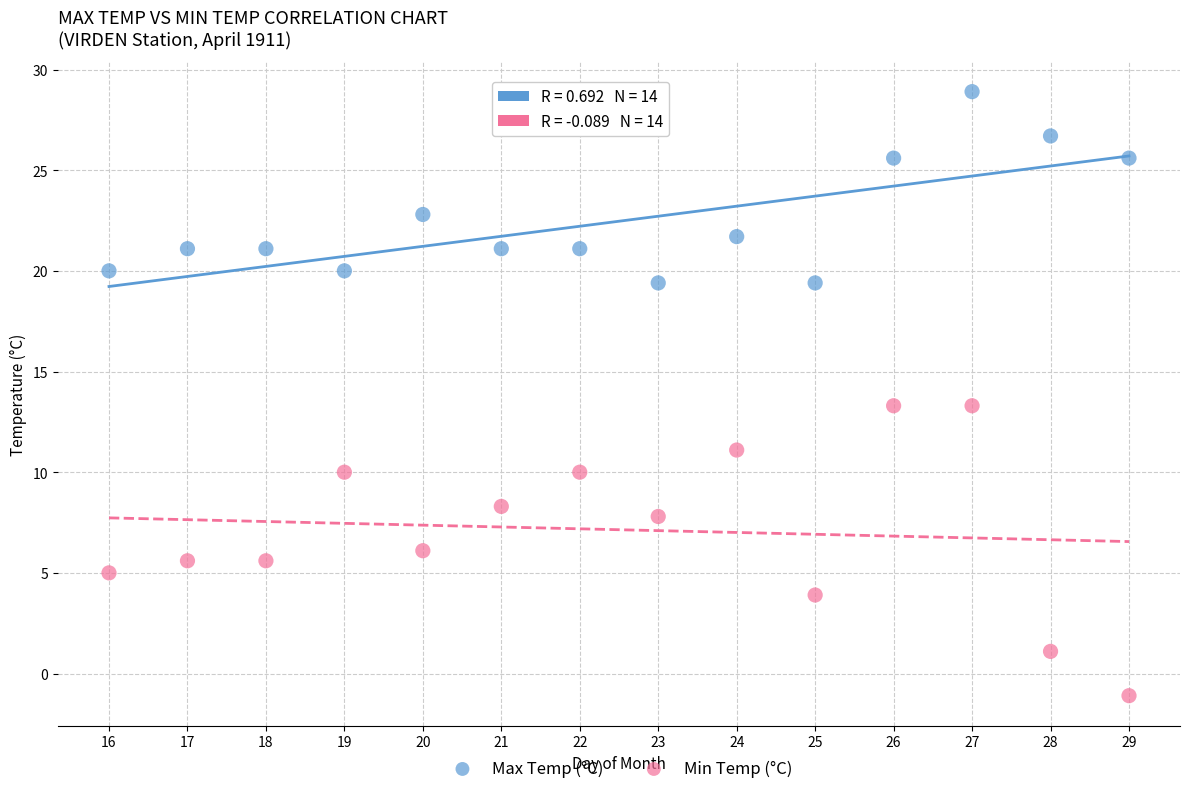

In the Max Temp (°C) series, what Y value is closest to 24?

22.8